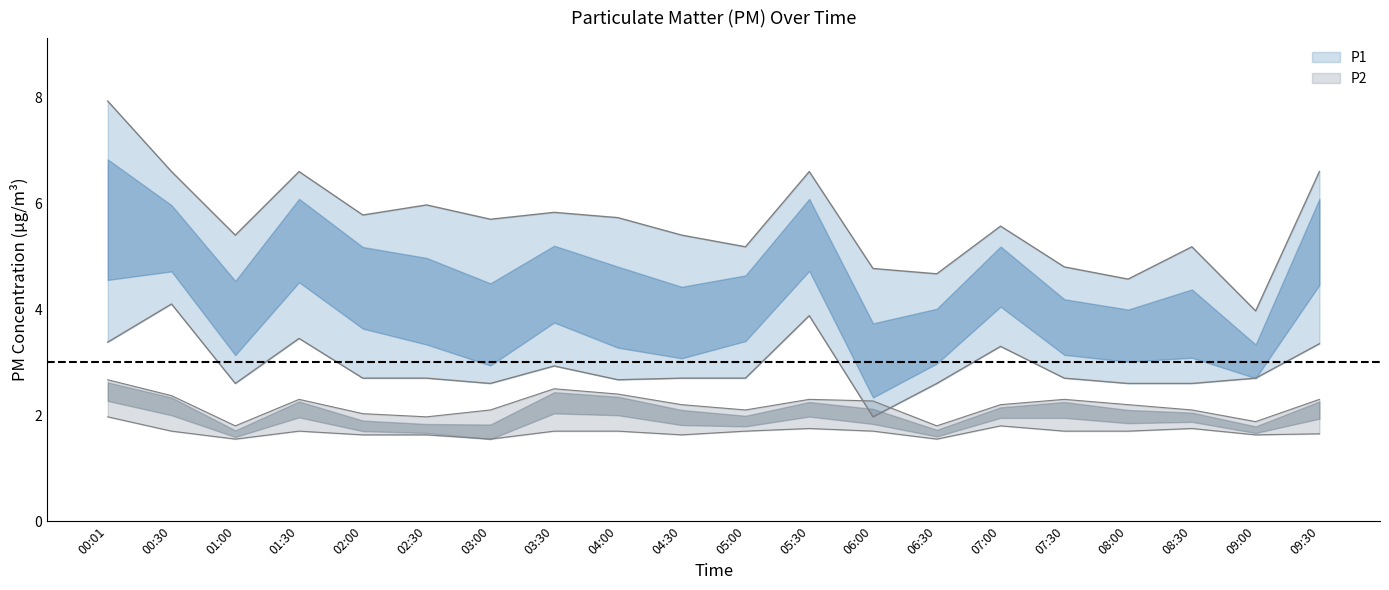

What is the difference between the highest and lowest values at 04:00?

4.0